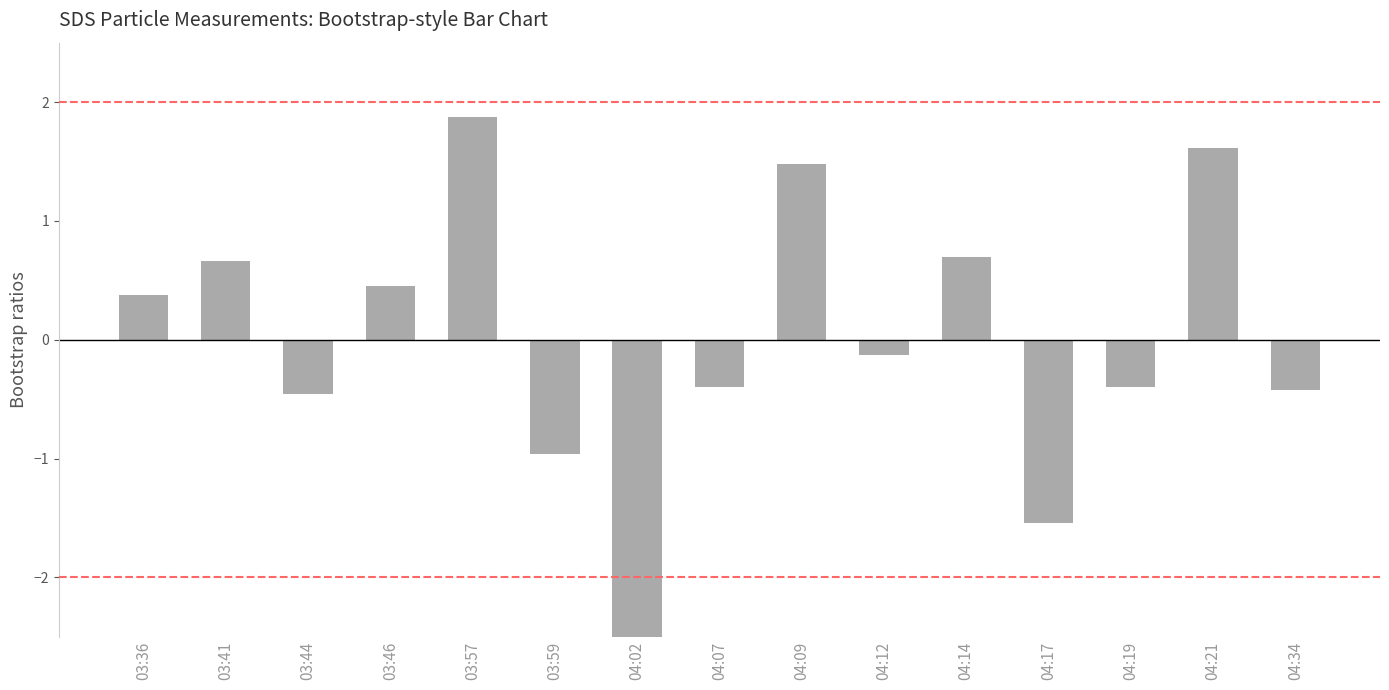

How many values are below 0?

8